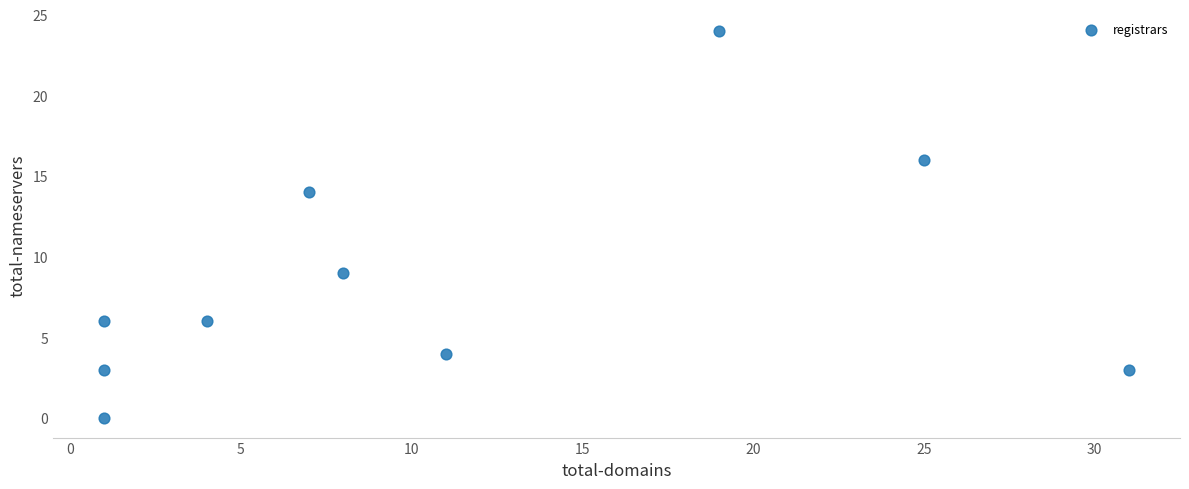

What Y value in the scatter plot is closest to 12?

14